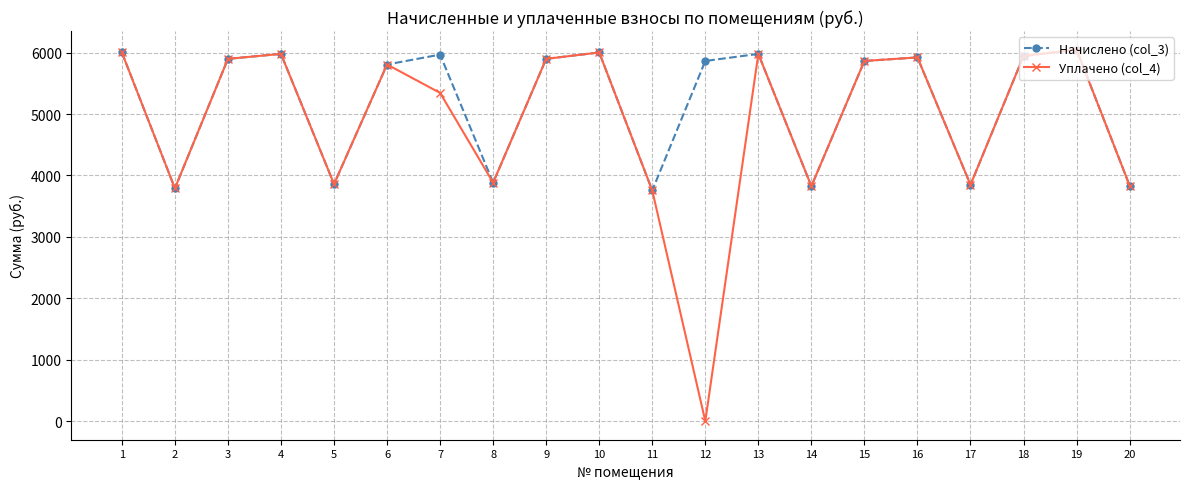

List the series in order of their overall mean, lowest first.

Уплачено (col_4), Начислено (col_3)